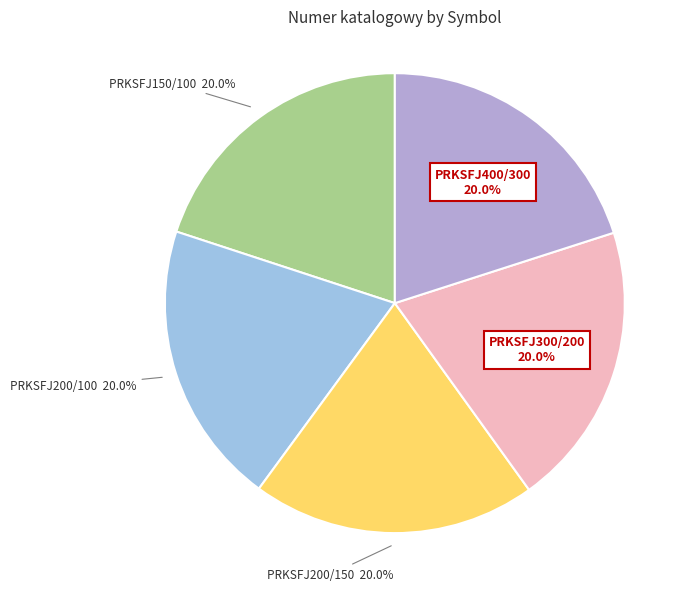

True or false: PRKSFJ400/300 accounts for 31% of the total.

False